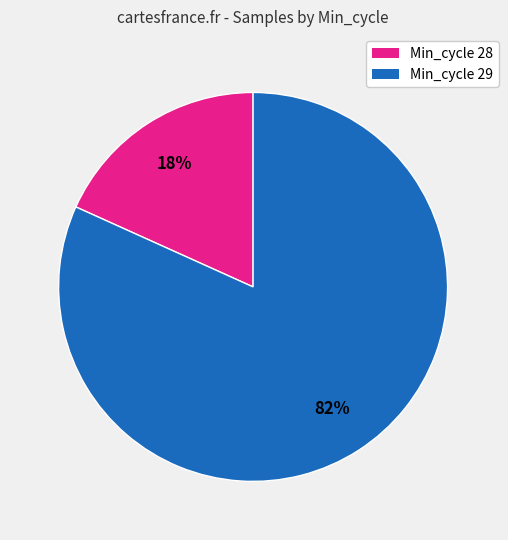

To the nearest percent, what is the average slice percentage?

50%